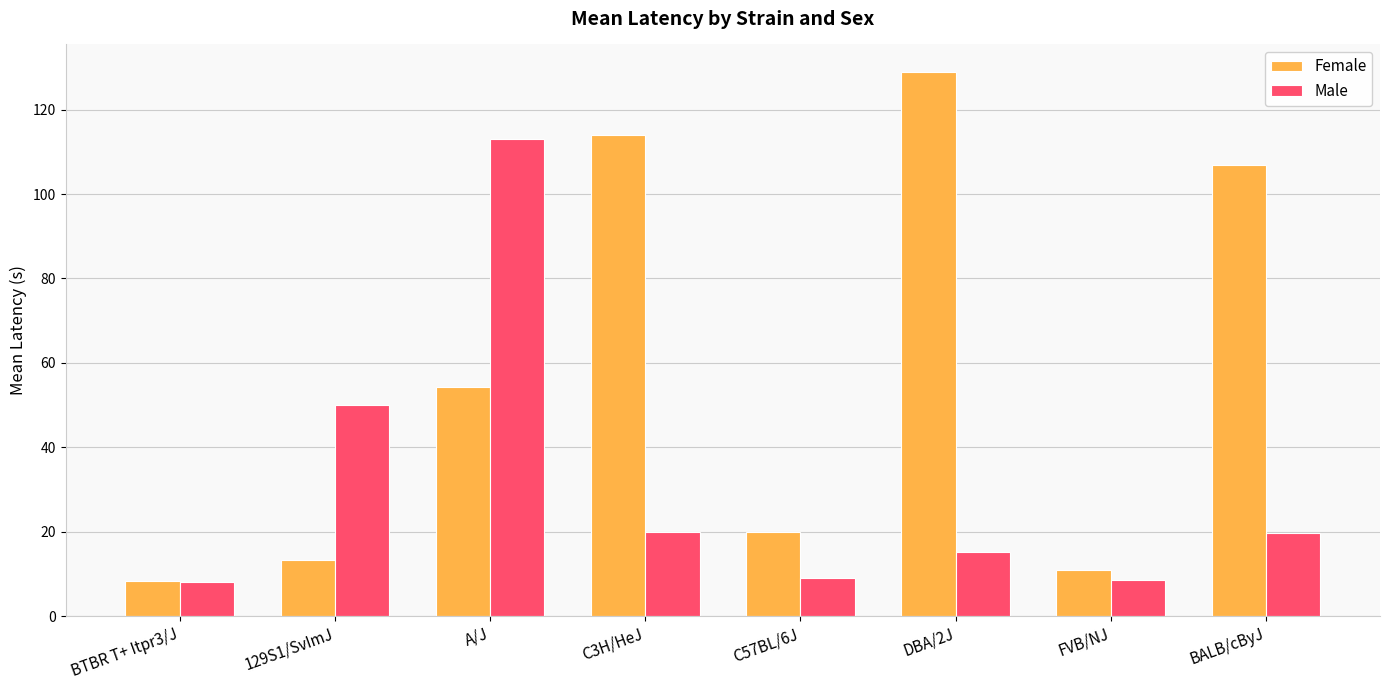

Which category has the highest value in the Female series?

DBA/2J